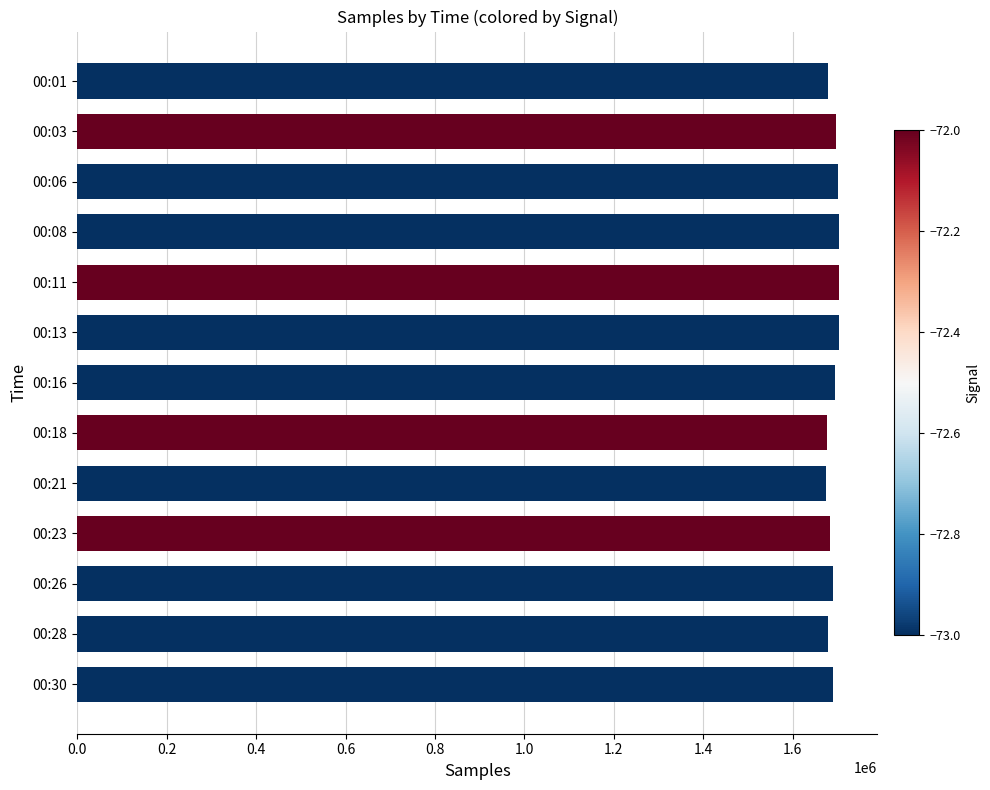

How many series are shown in this chart?

1